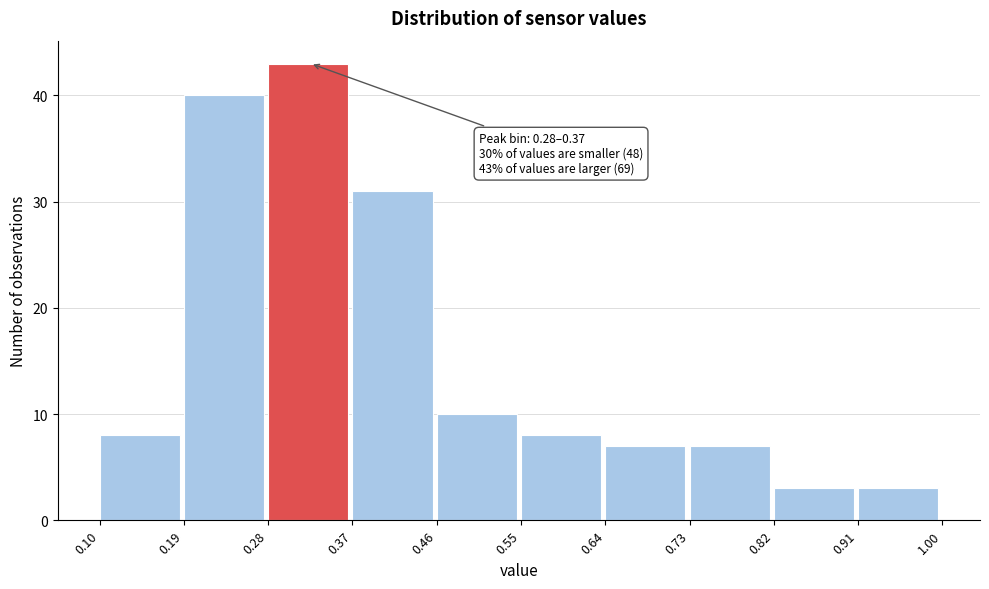

Over which range of the x-axis is the bar tallest?

0.28 to 0.37